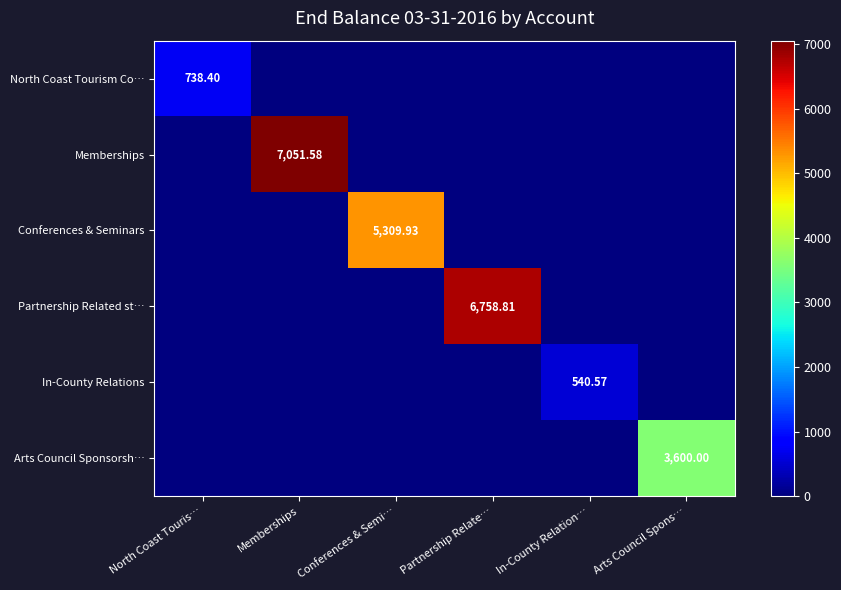

At how many categories does at least one series exceed 6075?

2